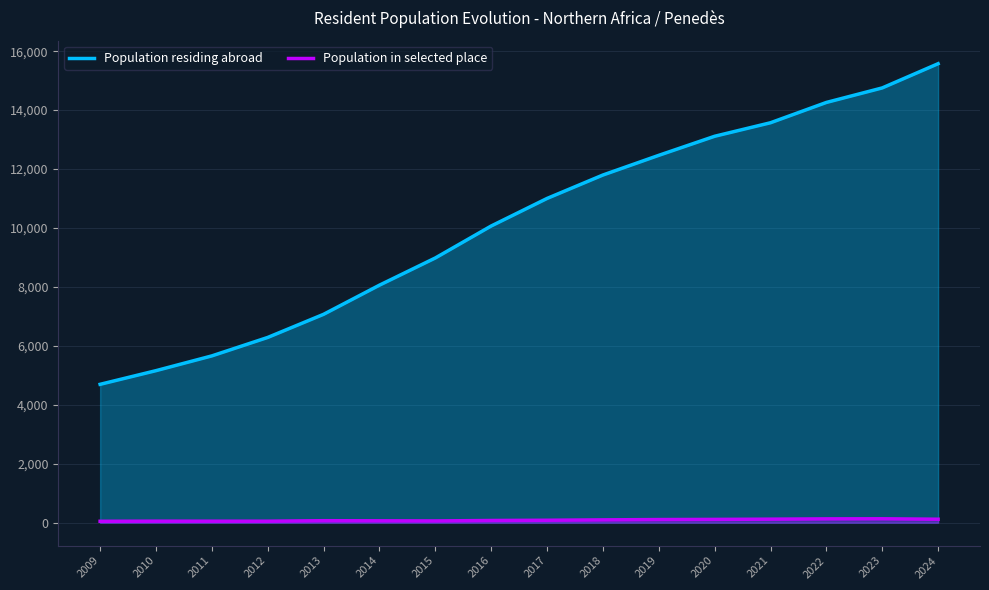

True or false: Population in selected place has more than 0 interior local peaks.

True